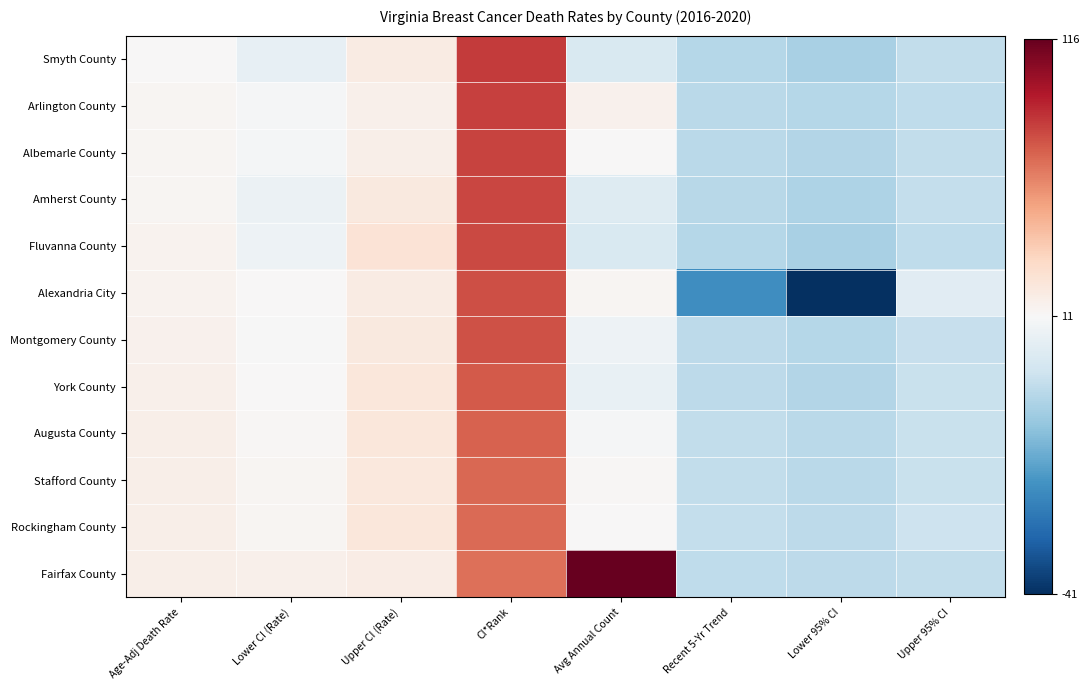

What is the spread (max minus min) of values at Avg Annual Count?

113.0